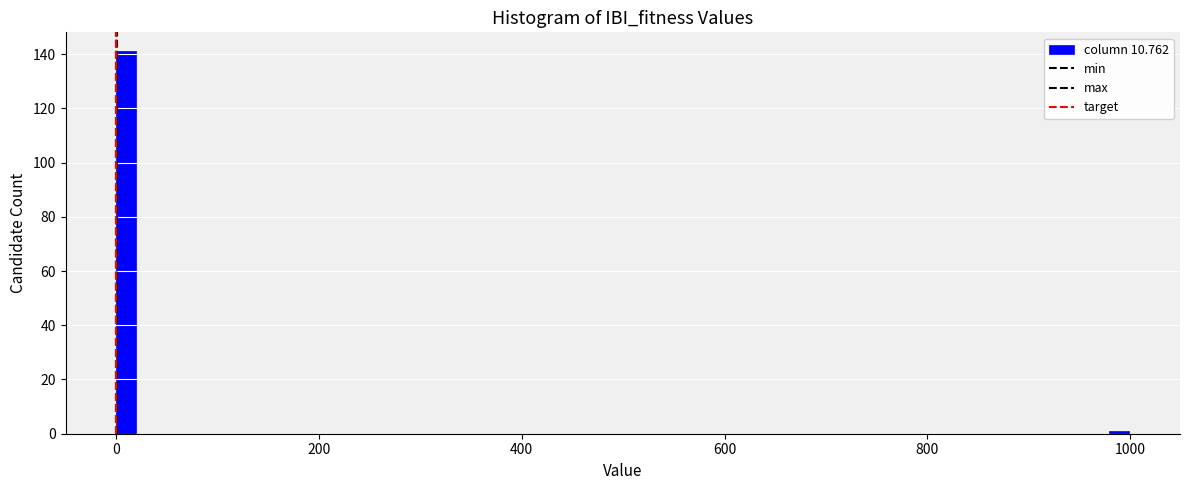

Around what value on the x-axis is the tallest bar? Give the approximate position of its centre, as read against the axis.

20